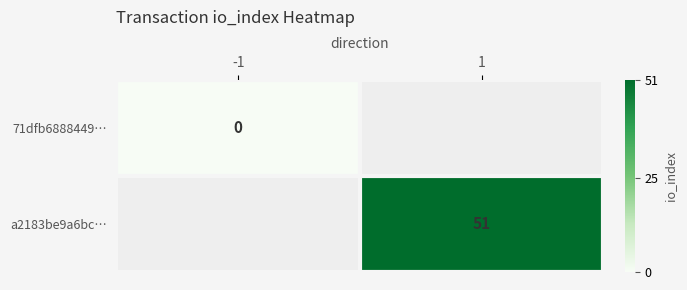

The value of a2183be9a6bc… at 1 is 51. True or false?

True